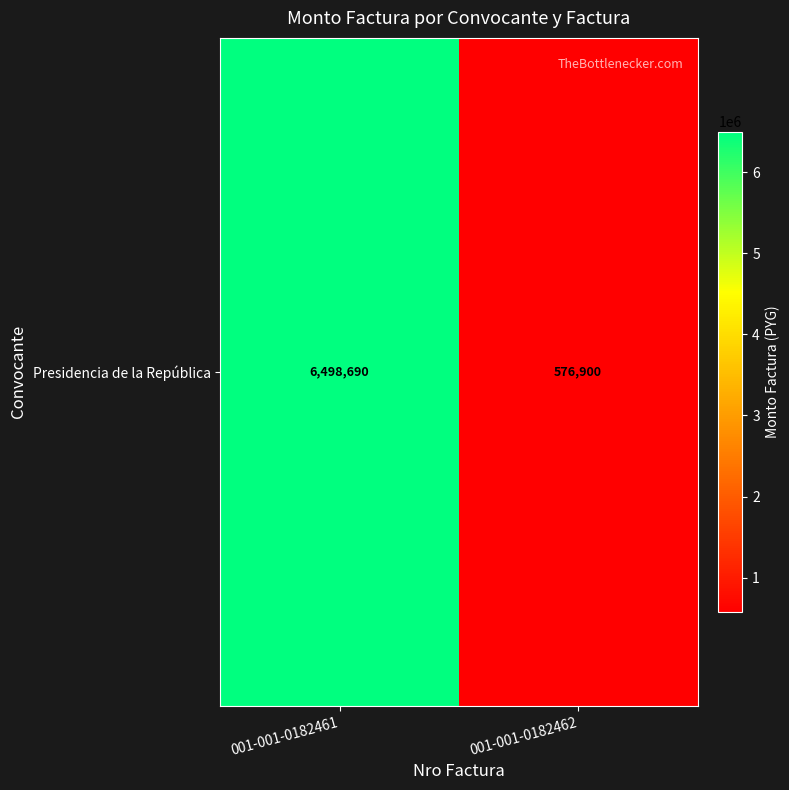

Reading left to right, transcribe all the data shown in this chart.

6498690	576900